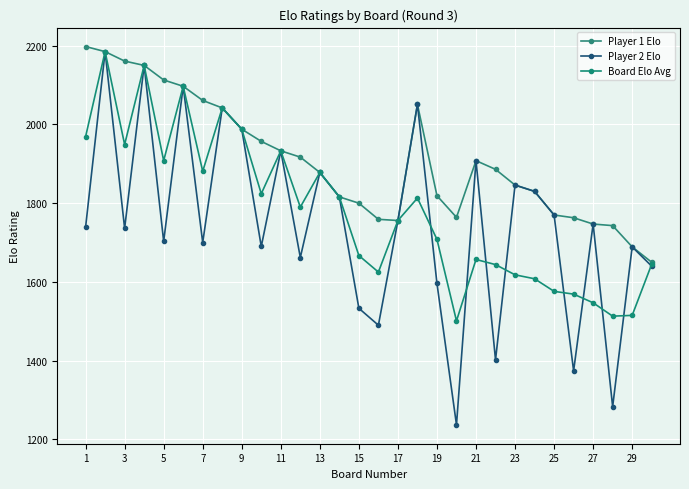

Which series has the largest range (max minus min)?

Player 2 Elo